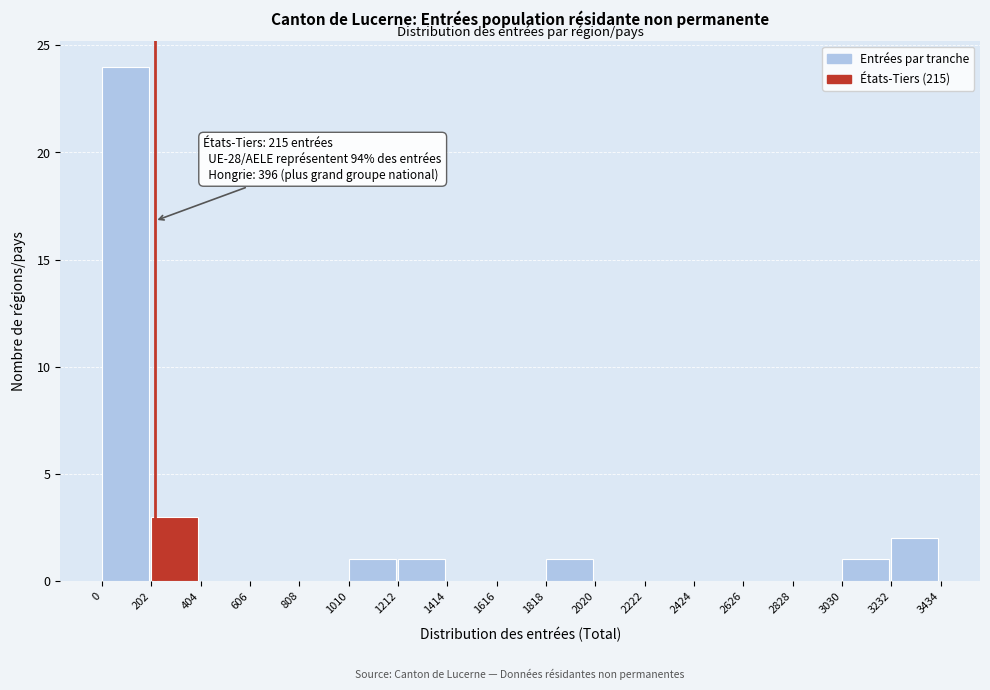

Which range on the x-axis has the tallest bar?

0 to 202